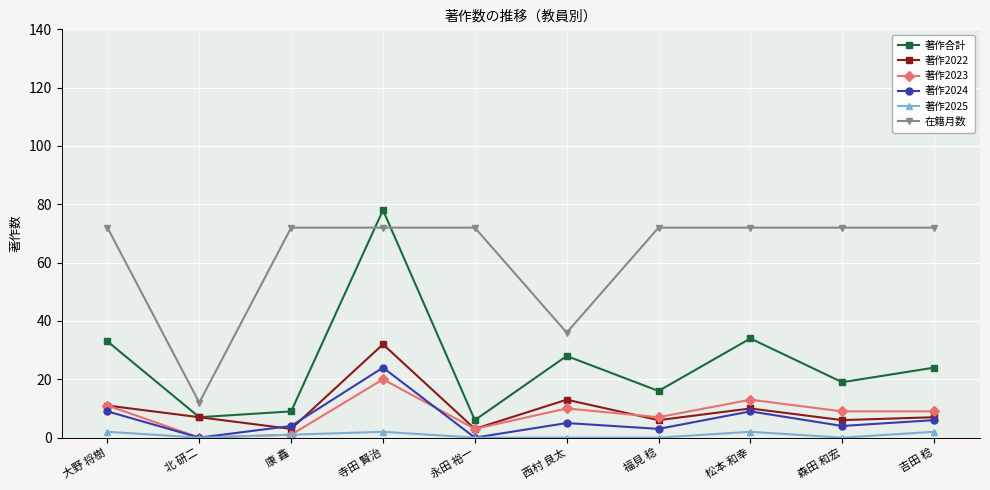

True or false: 著作合計 and 著作2024 cross at least once.

False